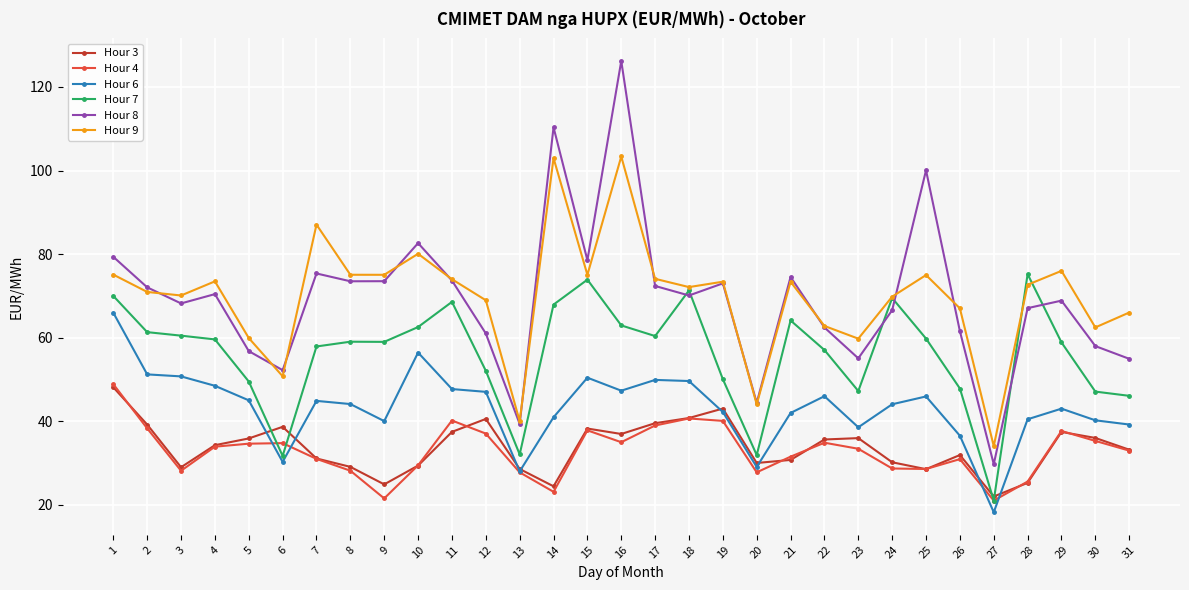

What is the value of the Hour 7 point at the 8th from the left?

59.0